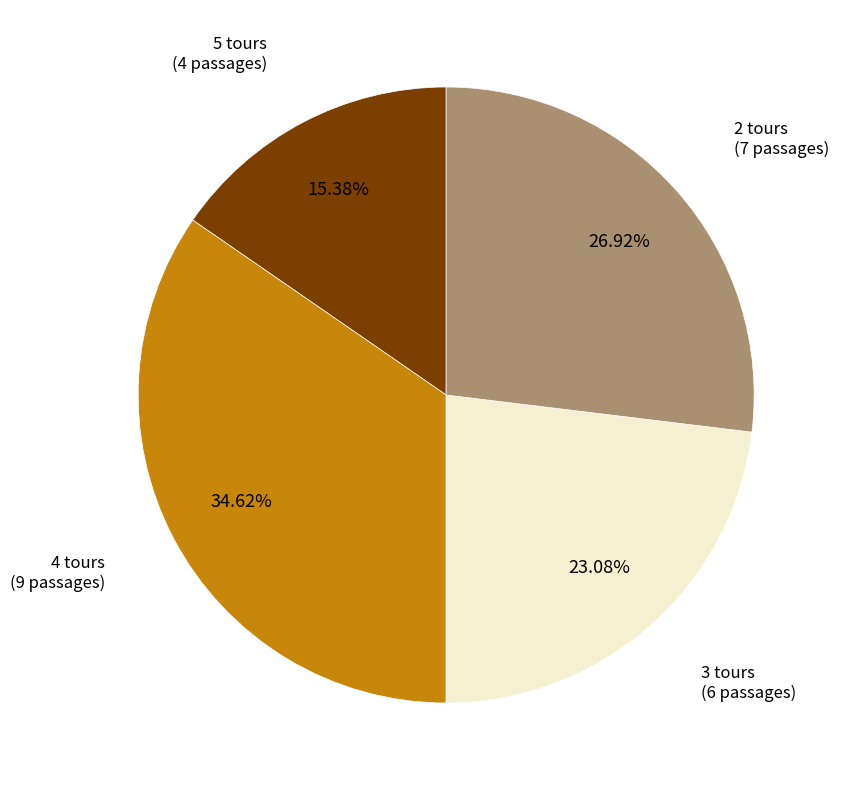

Does any single category account for the majority?

No